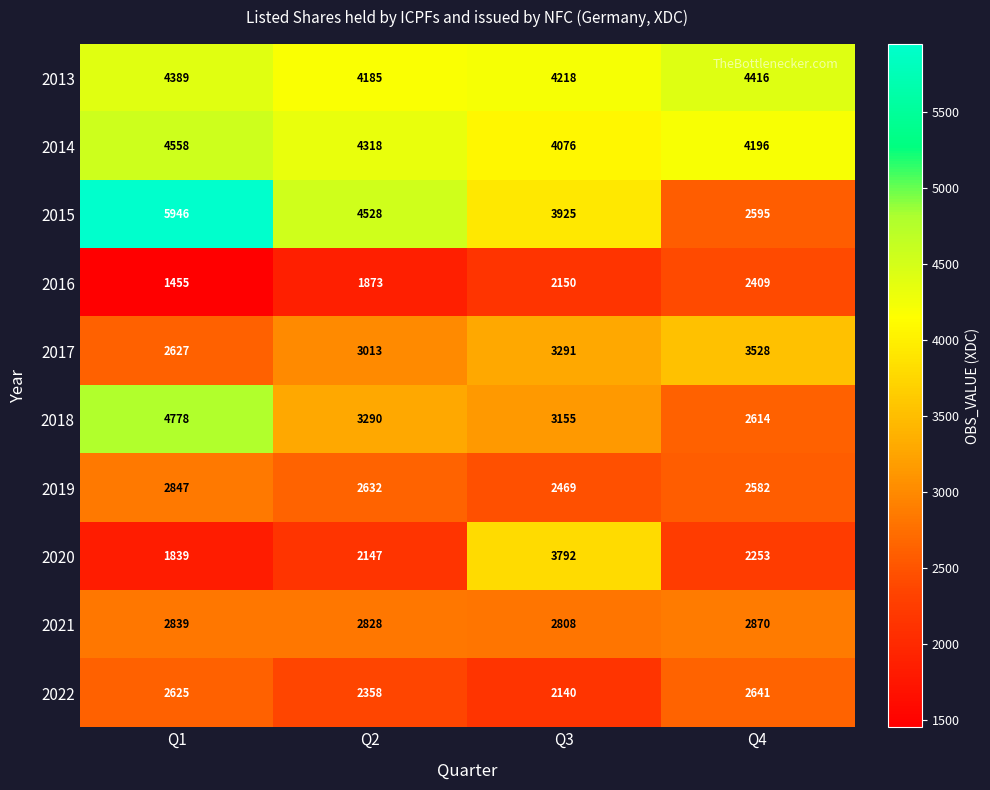

Count the 2017 values in the range 3013 to 3528.

3